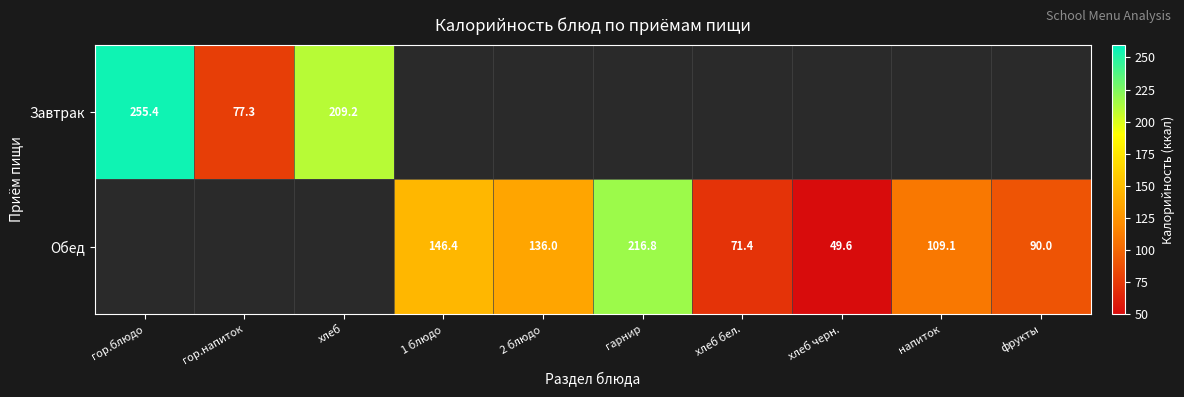

The value of Завтрак at гор.блюдо is 255.4. True or false?

True